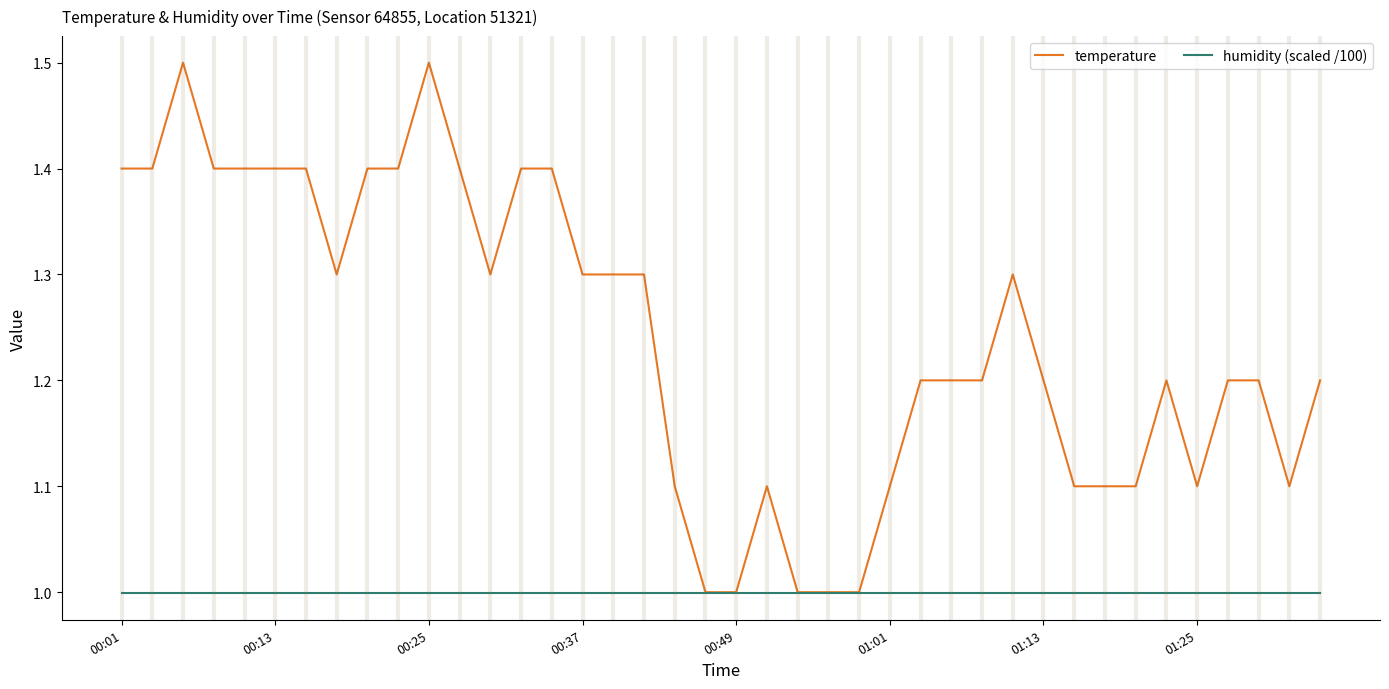

What is the maximum value shown in the chart?

1.5